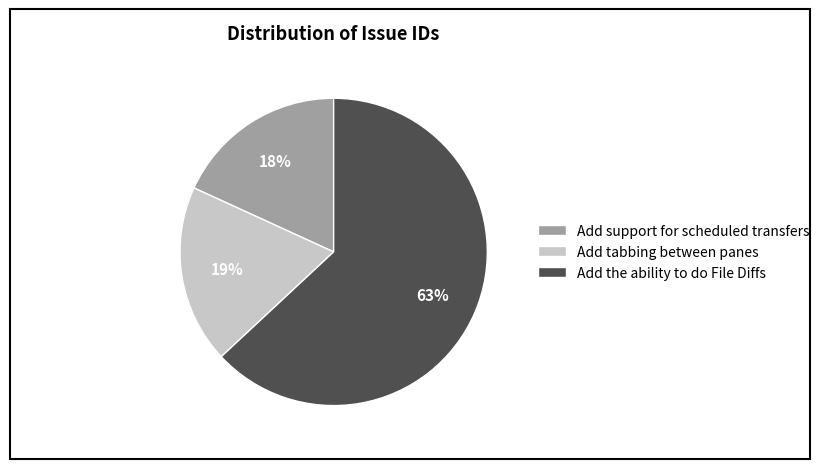

Which slice is the largest?

Add the ability to do File Diffs